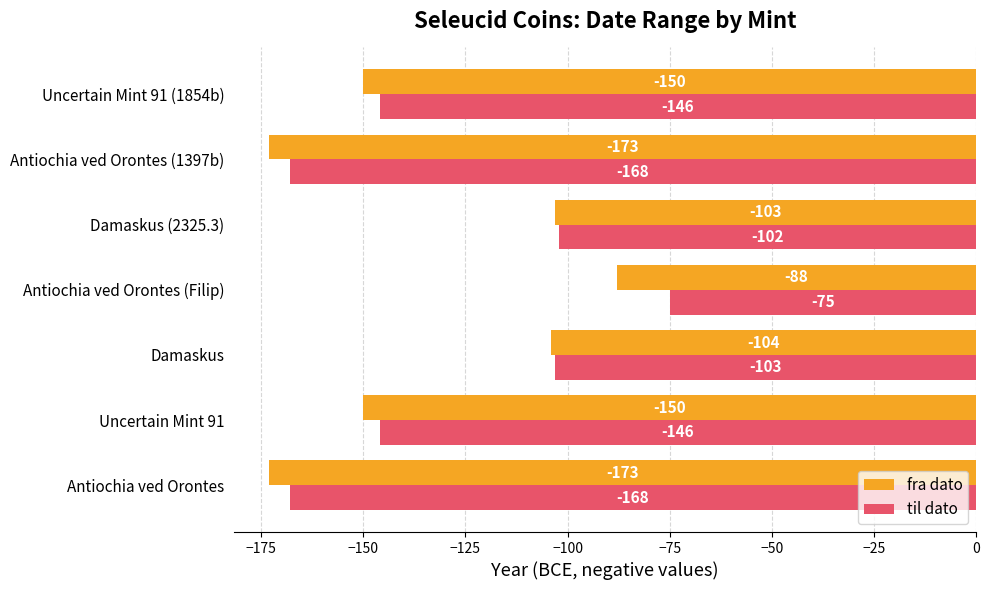

What is the difference between the second highest and minimum values in the til dato series?

66